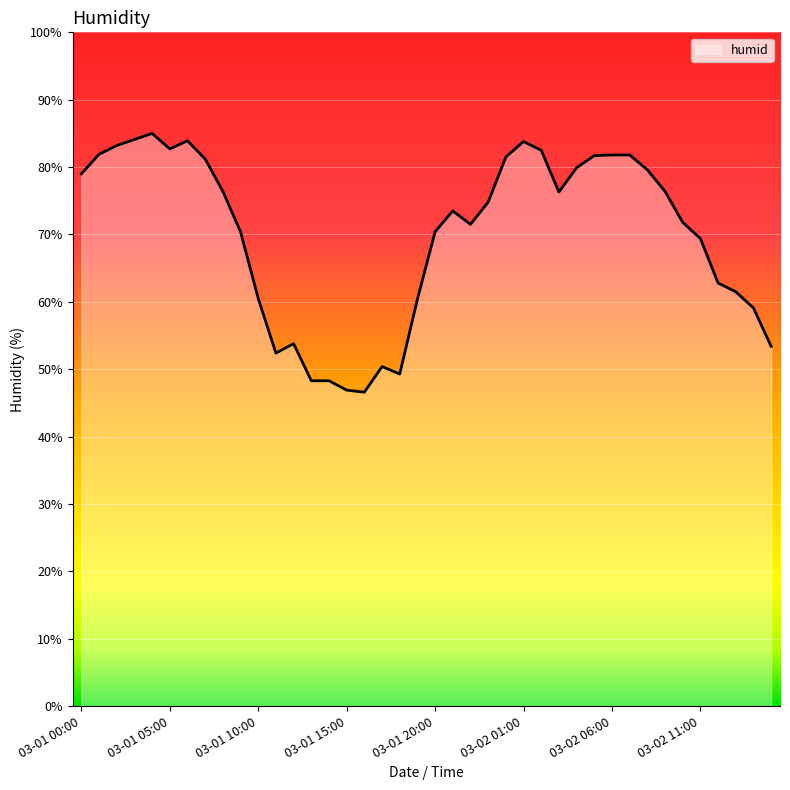

What is the sum of all values?

2798.2